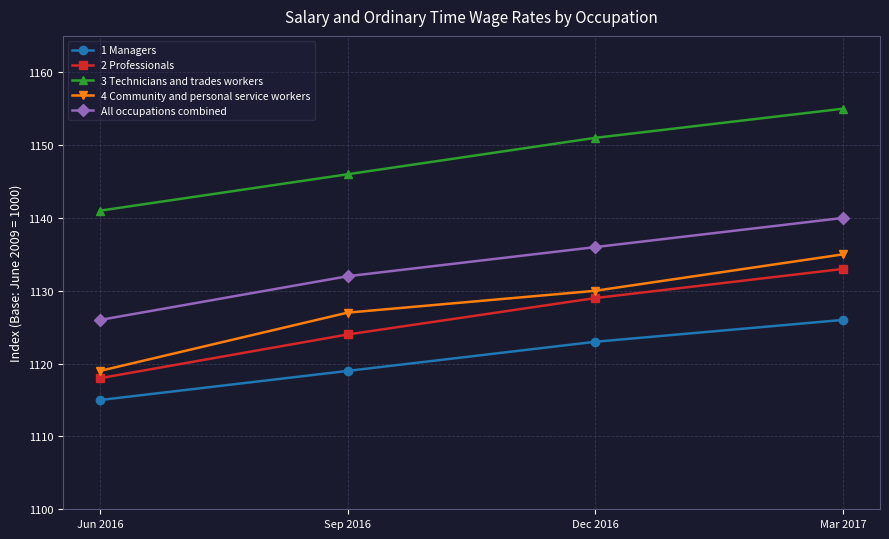

What is the minimum value for 3 Technicians and trades workers?

1141